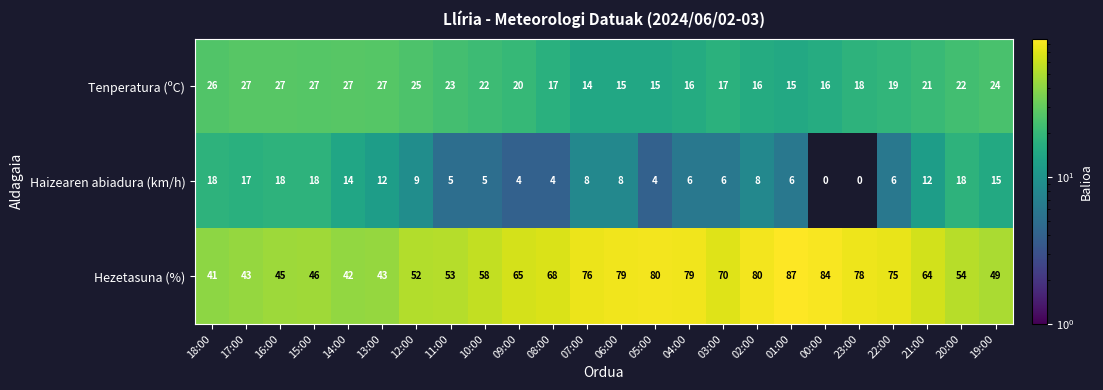

Where does the Haizearen abiadura (km/h) series first go above 8?

18:00